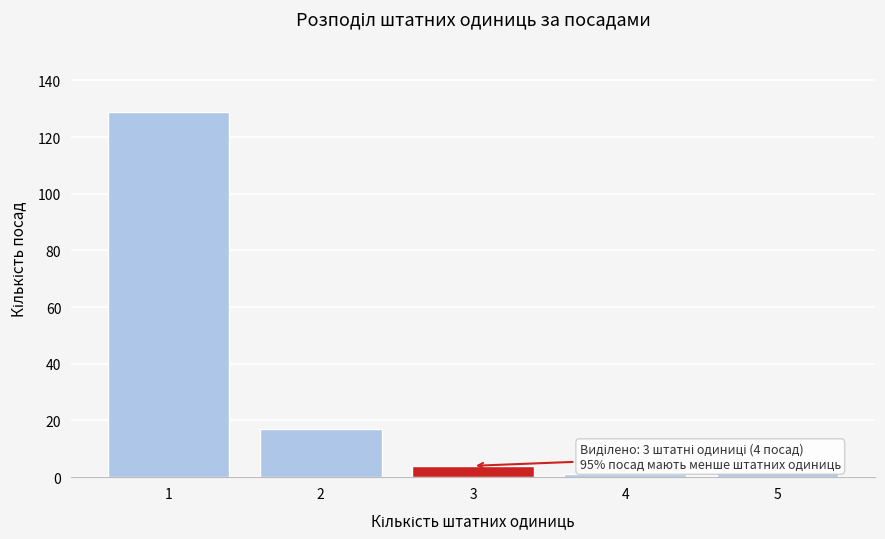

Over which range of the x-axis is the bar tallest?

0.5 to 1.5